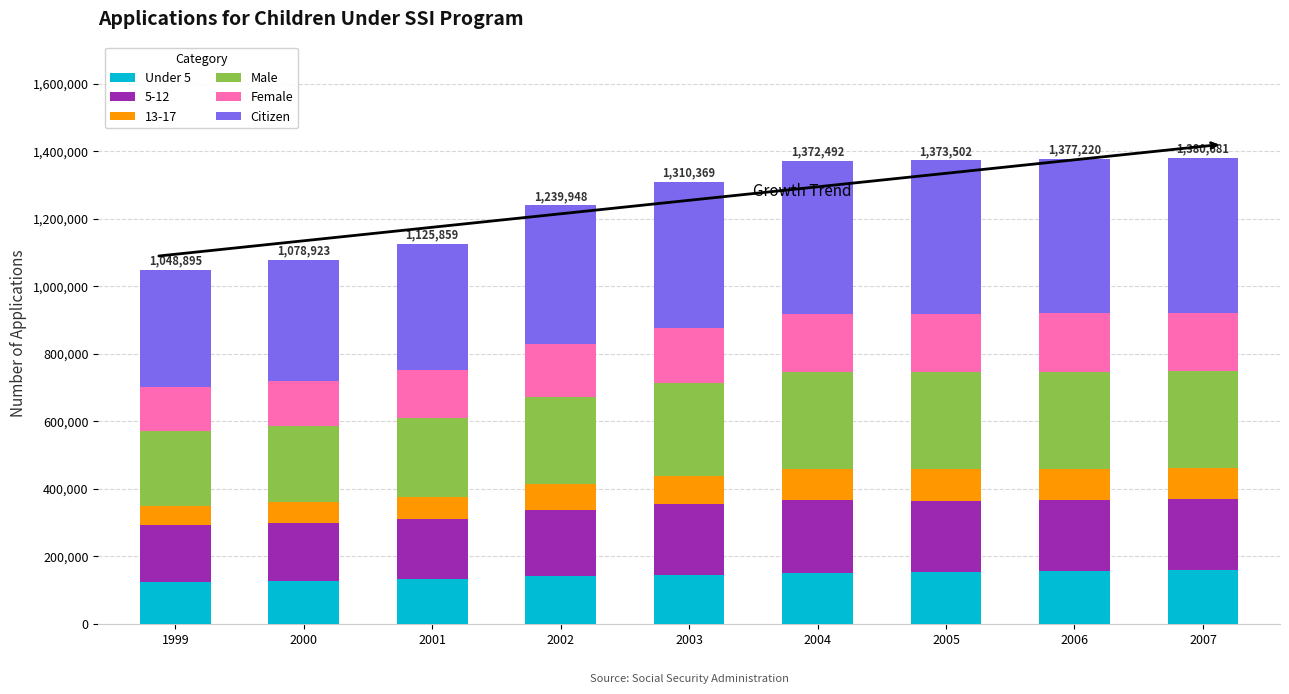

What is the total value across all series at 2003?

1310369